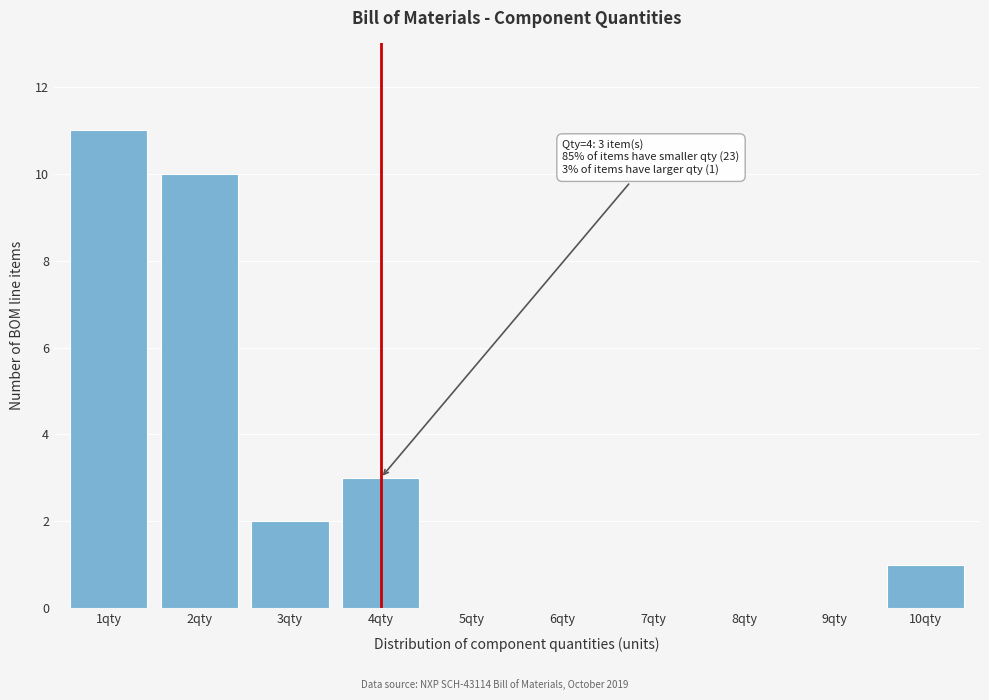

Reading left to right, transcribe all the data shown in this chart.

1qty=11	2qty=10	3qty=2	4qty=3	5qty=0	6qty=0	7qty=0	8qty=0	9qty=0	10qty=1